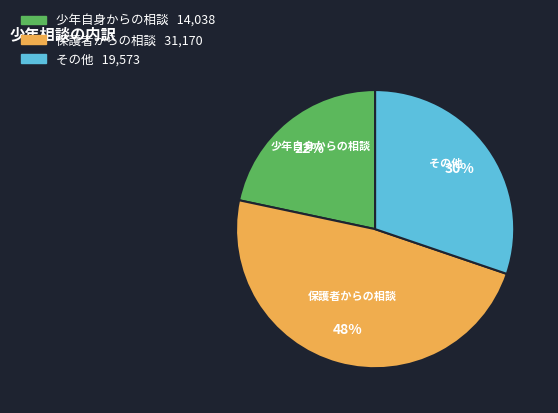

Which has a higher value, その他 or 少年自身からの相談?

その他